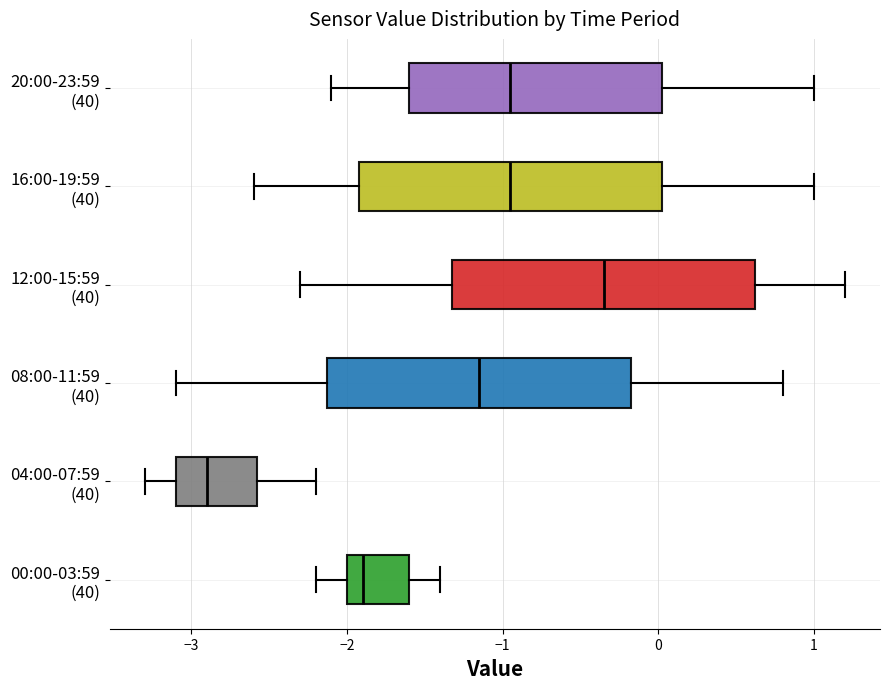

Which box's median line is the furthest to the right?

12:00-15:59 (40)